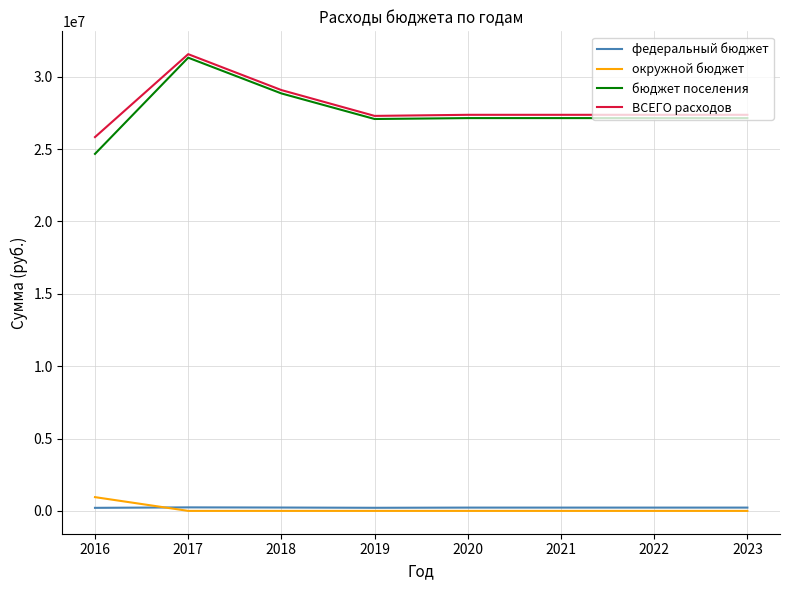

True or false: ВСЕГО расходов has a value of 8595886.3 at 2022.

False